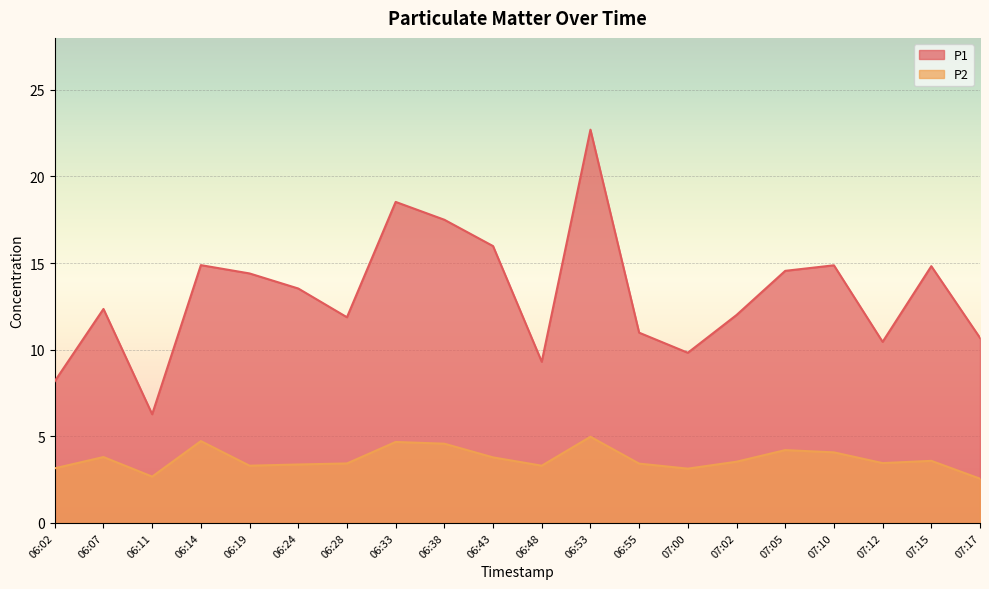

Reading right to left, what are all the values shown in this chart?

P1: 07:17=10.7	07:15=14.8	07:12=10.4	07:10=14.9	07:05=14.6	07:02=12.0	07:00=9.8	06:55=11.0	06:53=22.7	06:48=9.3	06:43=16.0	06:38=17.5	06:33=18.5	06:28=11.9	06:24=13.5	06:19=14.4	06:14=14.9	06:11=6.3	06:07=12.3	06:02=8.2
P2: 07:17=2.5	07:15=3.6	07:12=3.5	07:10=4.1	07:05=4.2	07:02=3.5	07:00=3.1	06:55=3.4	06:53=5.0	06:48=3.3	06:43=3.8	06:38=4.6	06:33=4.7	06:28=3.4	06:24=3.4	06:19=3.3	06:14=4.7	06:11=2.7	06:07=3.8	06:02=3.1